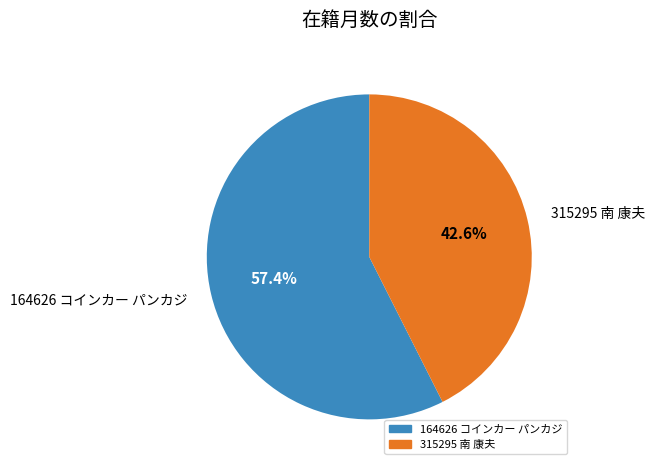

How many slices are in this pie chart?

2